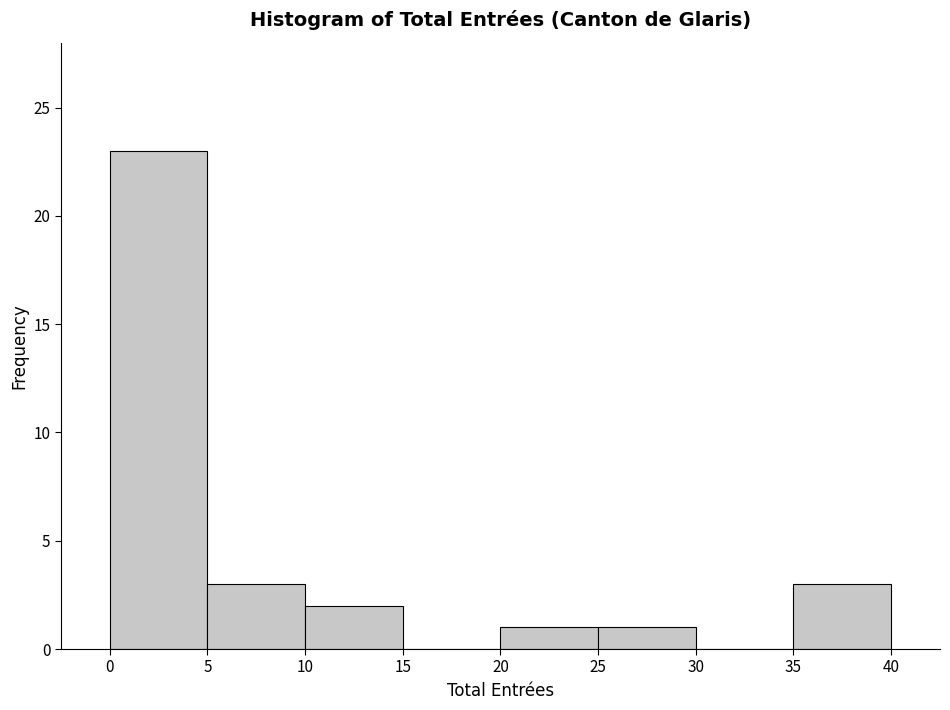

Which range on the x-axis has the tallest bar?

0 to 5